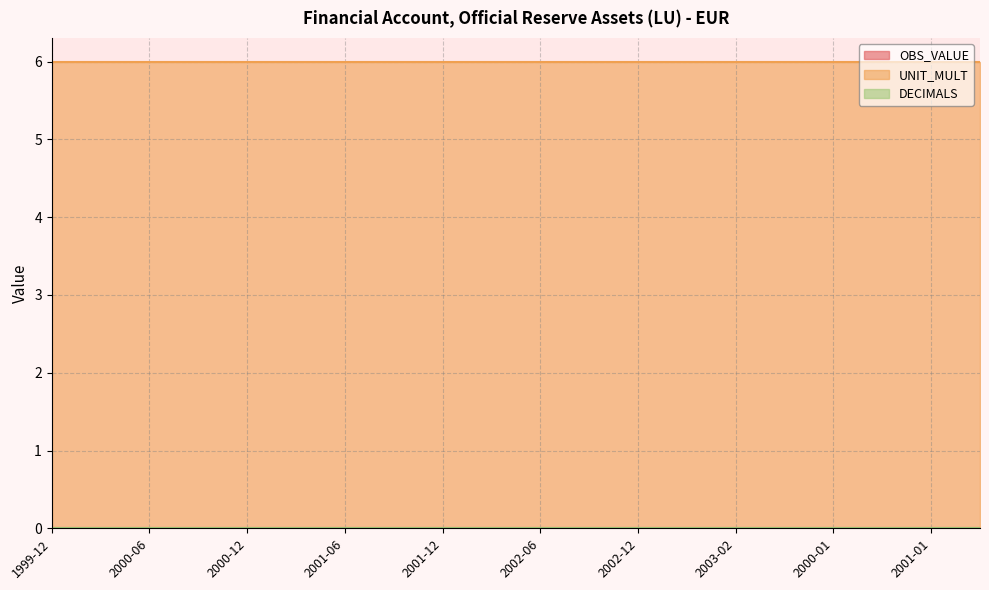

Reading left to right, extract all data points from this chart.

OBS_VALUE: 1999-12=0	2000-03=0	2000-06=0	2000-09=0	2000-12=0	2001-03=0	2001-06=0	2001-09=0	2001-12=0	2002-03=0	2002-06=0	2002-09=0	2002-12=0	2003-01=0	2003-02=0	2003-03=0	2000-01=0	2000-02=0	2001-01=0	2001-02=0
UNIT_MULT: 1999-12=6	2000-03=6	2000-06=6	2000-09=6	2000-12=6	2001-03=6	2001-06=6	2001-09=6	2001-12=6	2002-03=6	2002-06=6	2002-09=6	2002-12=6	2003-01=6	2003-02=6	2003-03=6	2000-01=6	2000-02=6	2001-01=6	2001-02=6
DECIMALS: 1999-12=0	2000-03=0	2000-06=0	2000-09=0	2000-12=0	2001-03=0	2001-06=0	2001-09=0	2001-12=0	2002-03=0	2002-06=0	2002-09=0	2002-12=0	2003-01=0	2003-02=0	2003-03=0	2000-01=0	2000-02=0	2001-01=0	2001-02=0